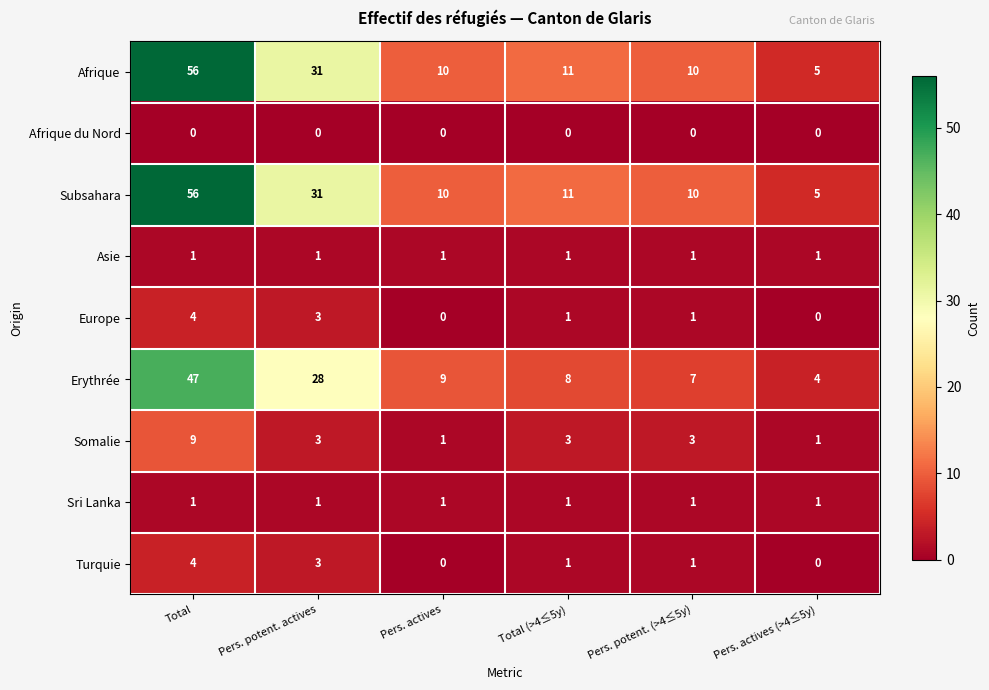

What is the greatest value displayed?

56